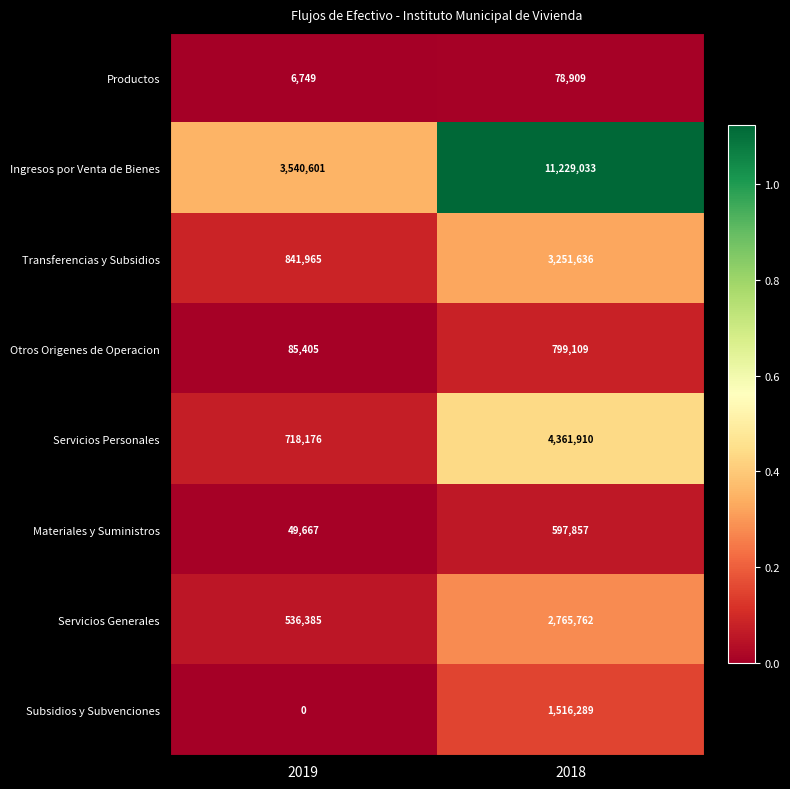

What is the highest value of the Otros Origenes de Operacion series?

799109